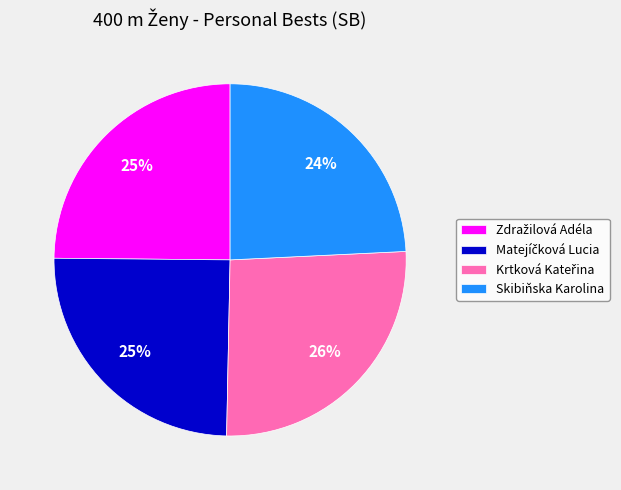

Is there a majority slice in this chart?

No